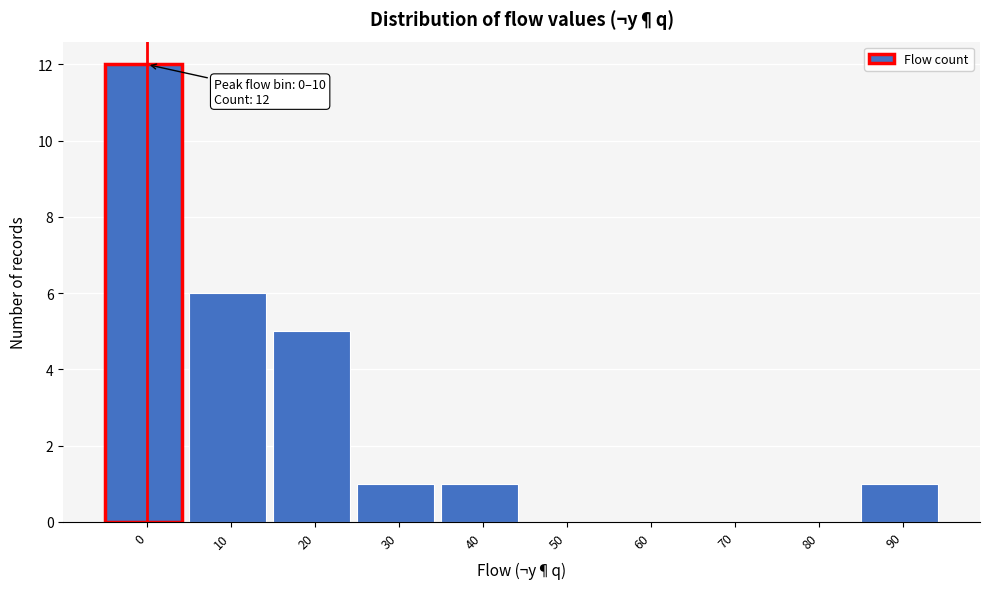

Reading right to left, extract all data points from this chart.

90=1	80=0	70=0	60=0	50=0	40=1	30=1	20=5	10=6	0=12